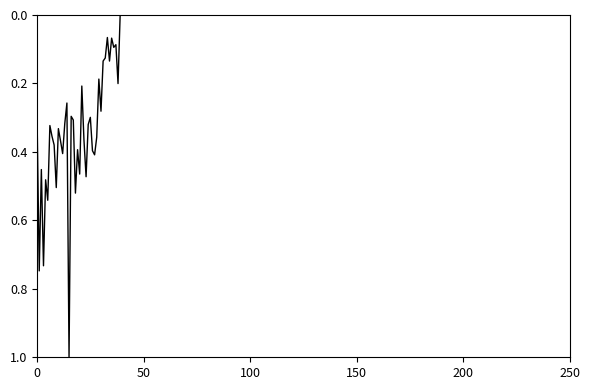

What is the difference between the maximum and minimum values?

1.0